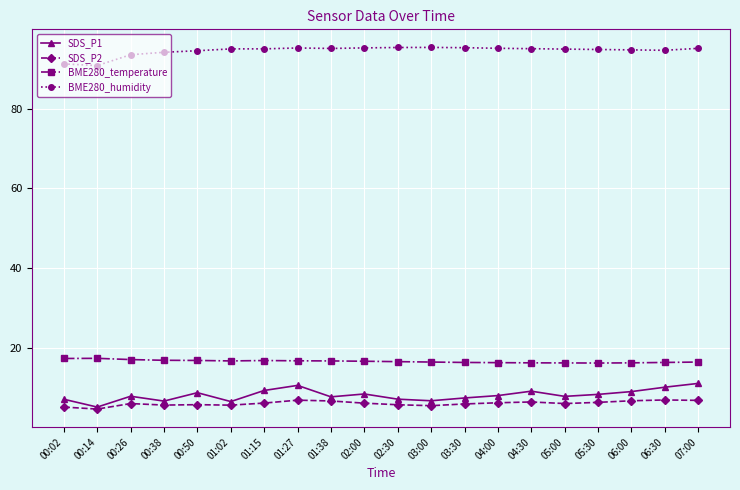

What is the total value across all series at 04:30?

127.0